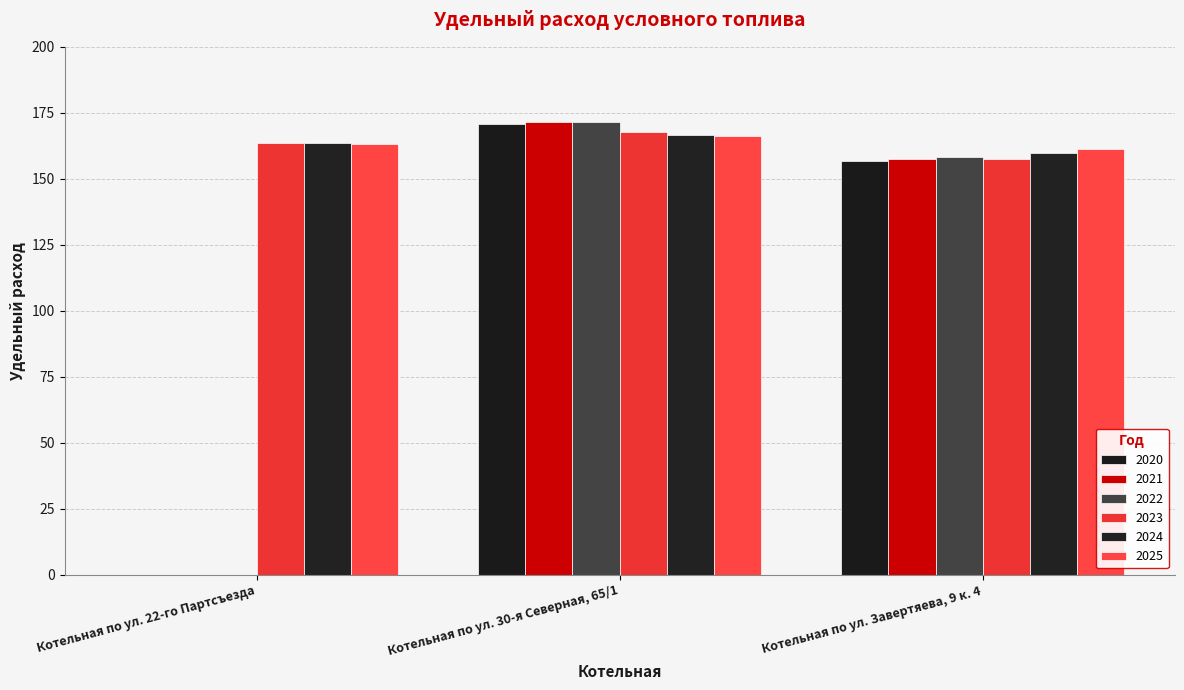

What position from the left is Котельная по ул. 30-я Северная, 65/1?

2